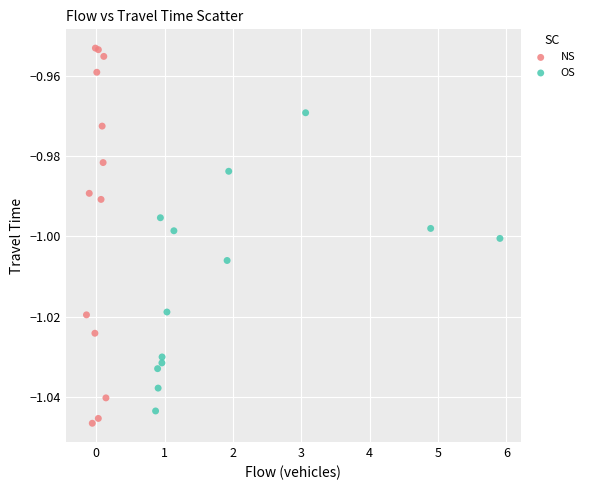

Which series has the largest Y range (max minus min)?

NS